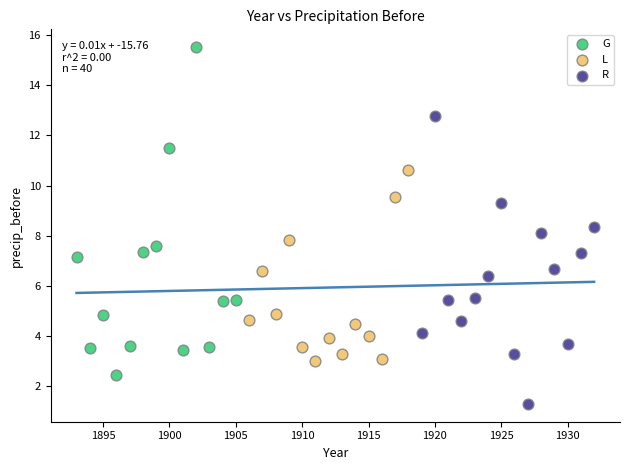

Which series contains the lowest Y value?

R